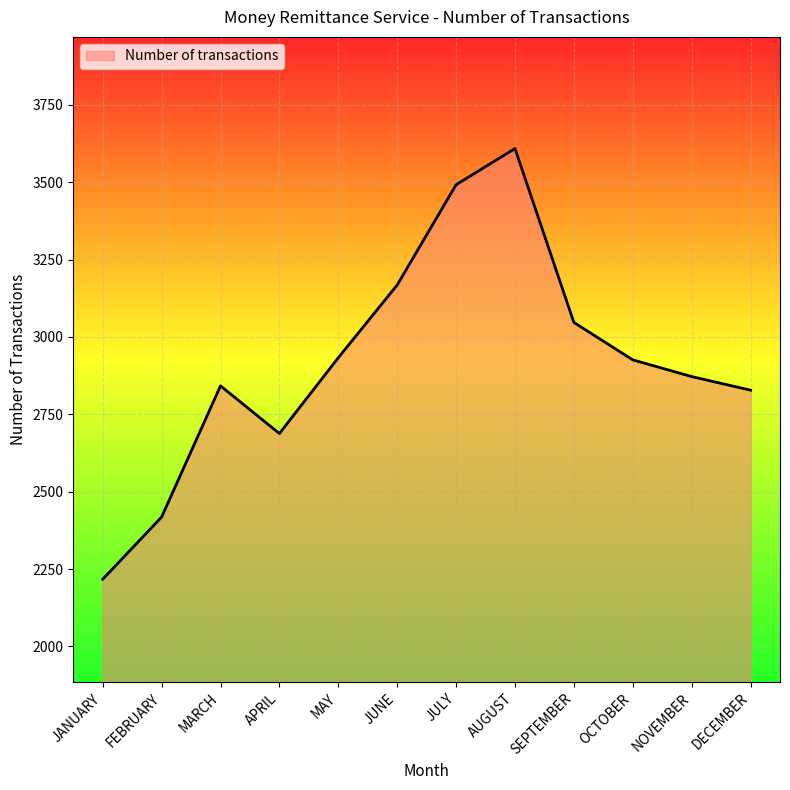

At which category does the chart reach its peak across all series?

AUGUST